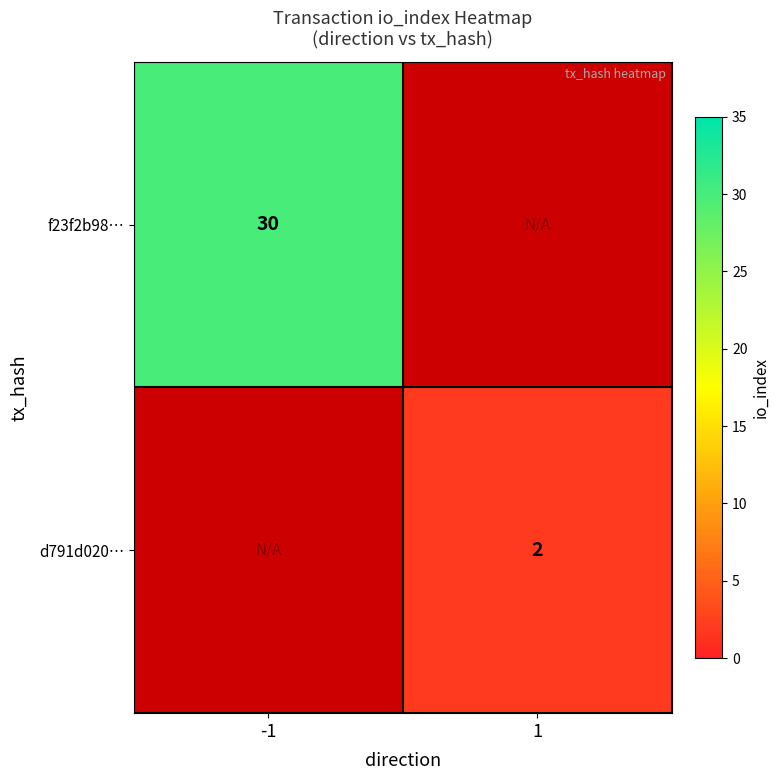

True or false: f23f2b98… has a value of 30 at -1.

True